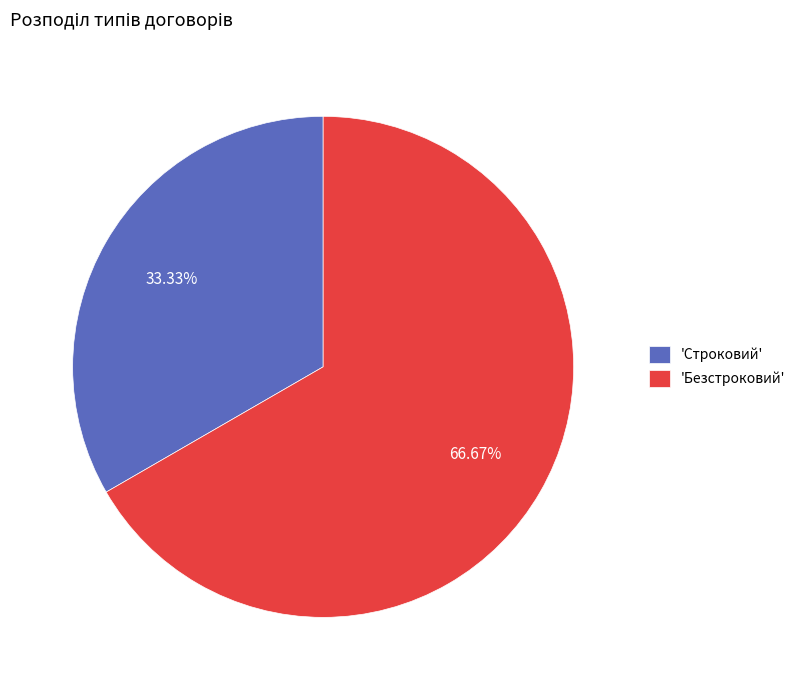

Which category has the smallest portion of the pie?

'Строковий'